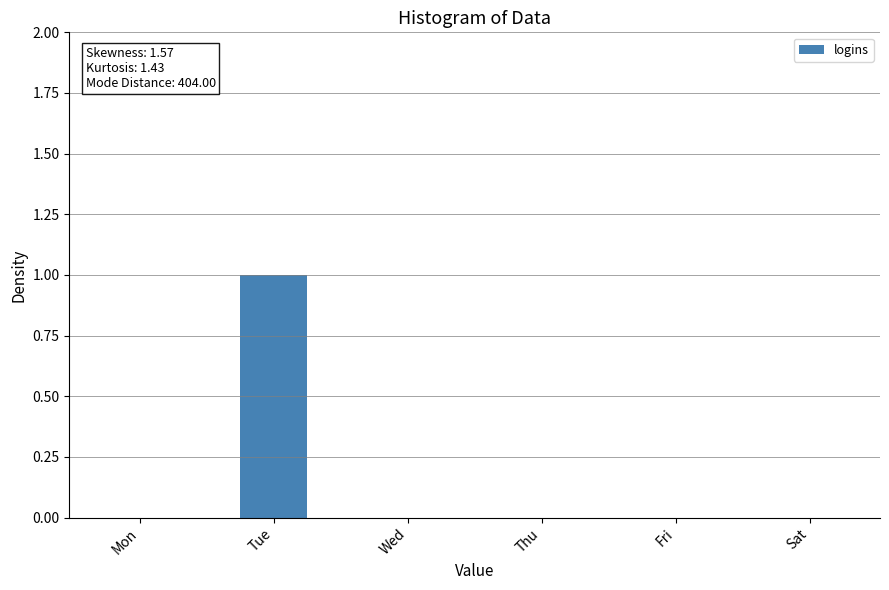

Reading left to right, what are all the values shown in this chart?

Mon=0	Tue=1	Wed=0	Thu=0	Fri=0	Sat=0